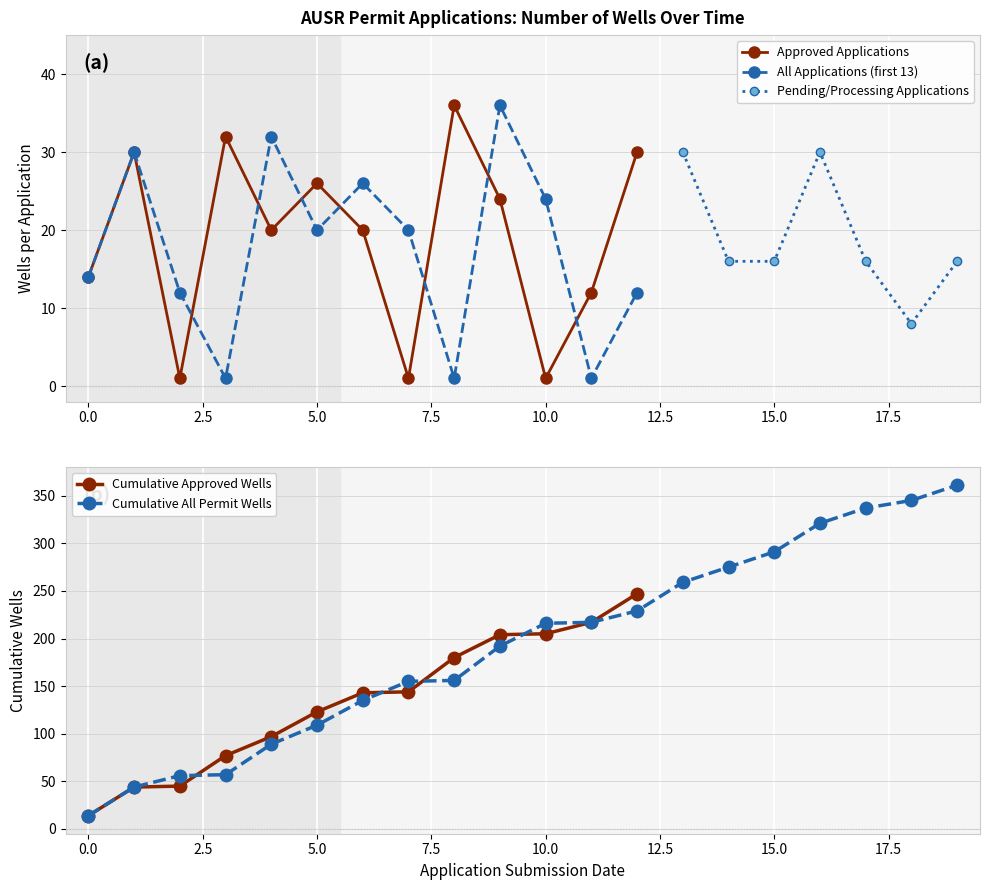

The value at 12 is 30. True or false?

True